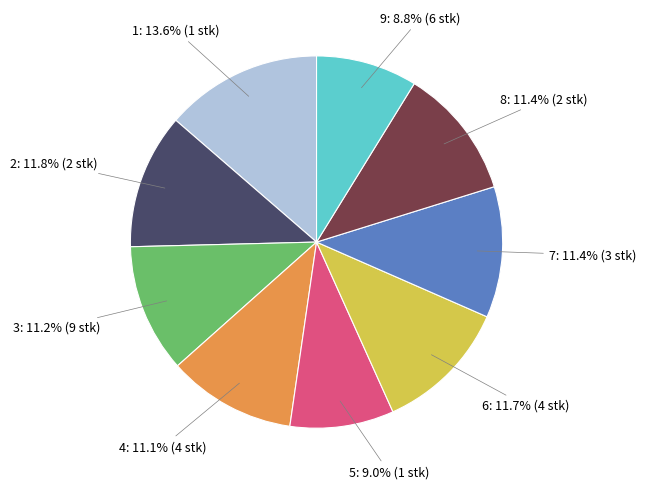

What percentage is NOT represented by 2: 11.8% (2 stk)?

88.2%